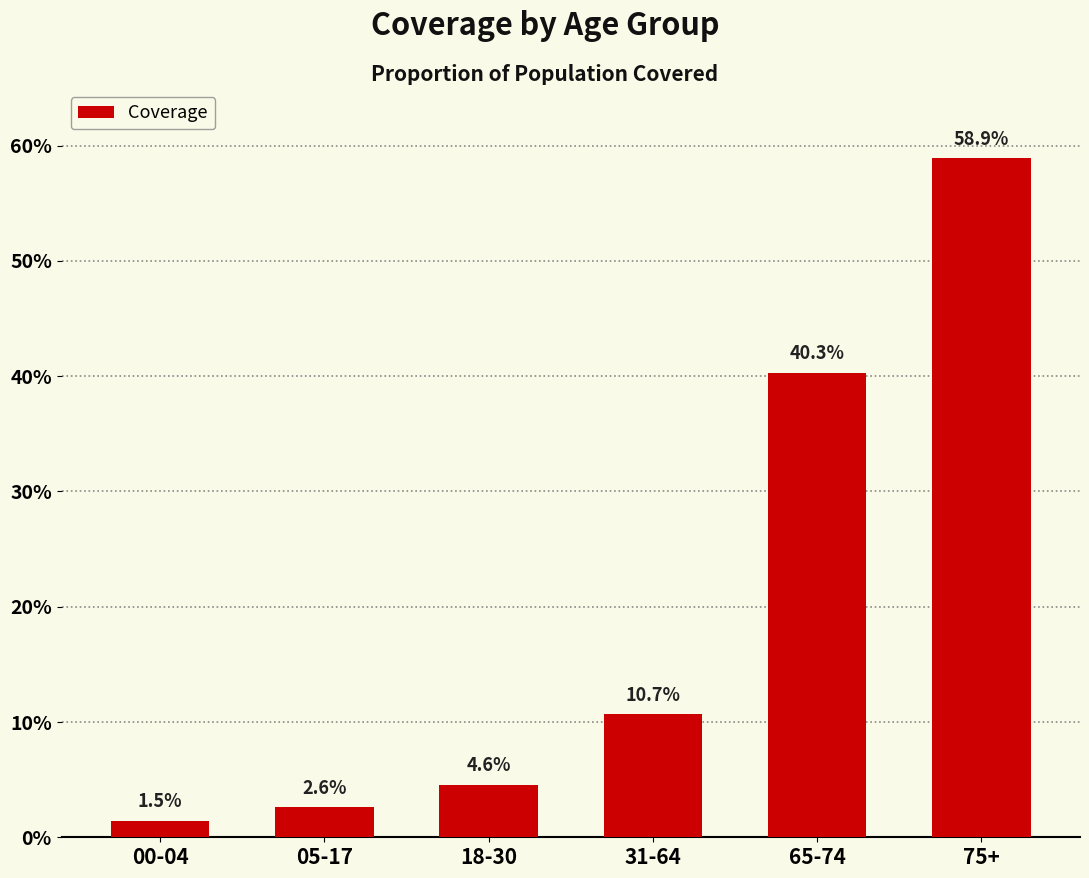

Are the bars horizontal?

No